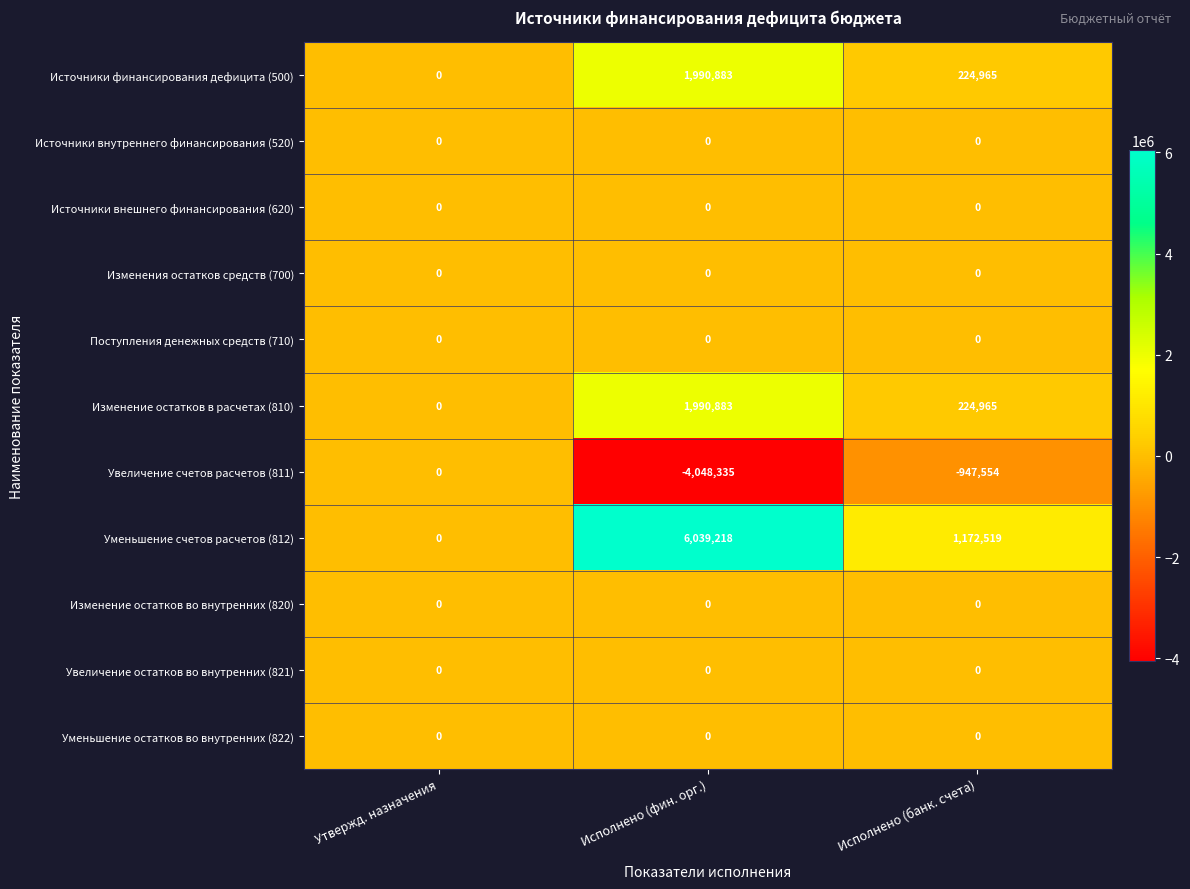

Where is Уменьшение счетов расчетов (812) nearest to the value 3019609?

Исполнено (банк. счета)